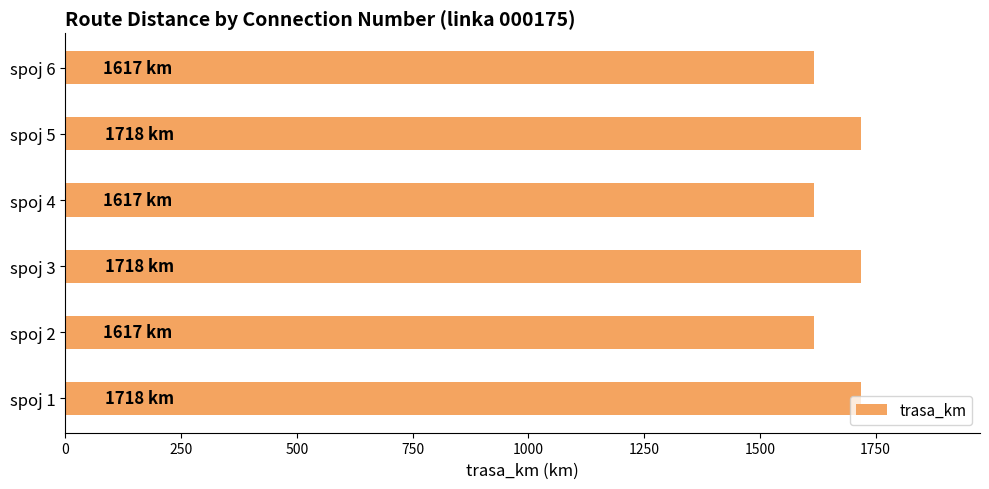

What is the smallest value displayed?

1617